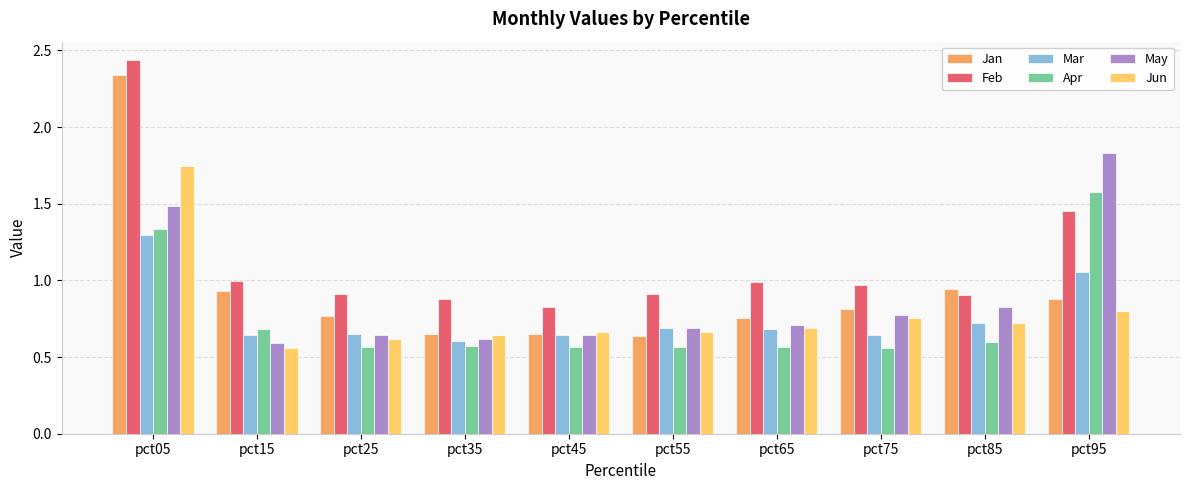

Which label corresponds to the largest value in the chart?

pct05